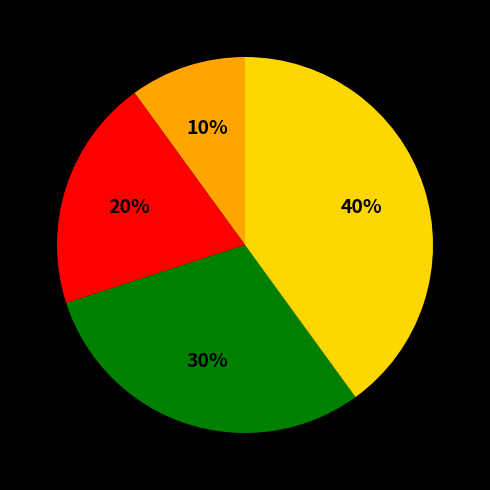

Is there a majority slice in this chart?

No